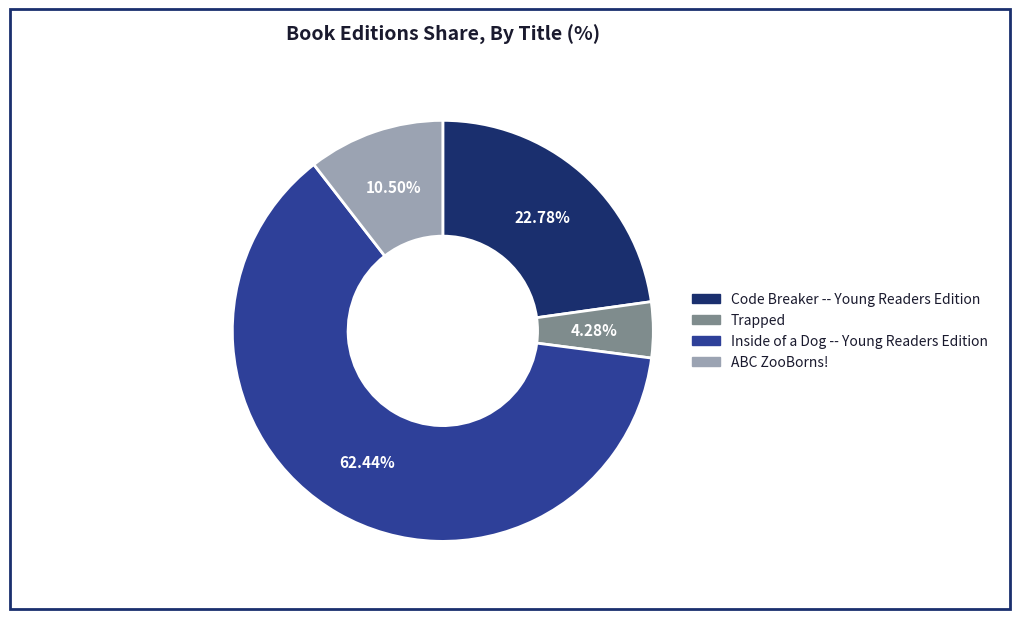

Combined, what portion of the pie is Trapped and ABC ZooBorns!?

14.8%